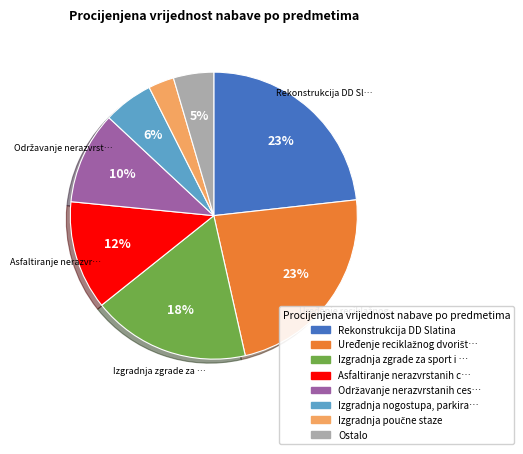

Is there a majority slice in this chart?

No